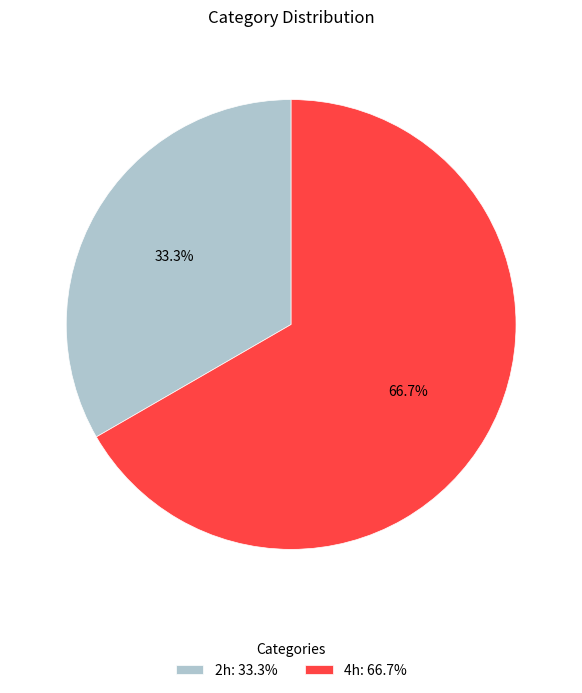

Combined, do 4h and 2h account for over 50%?

Yes